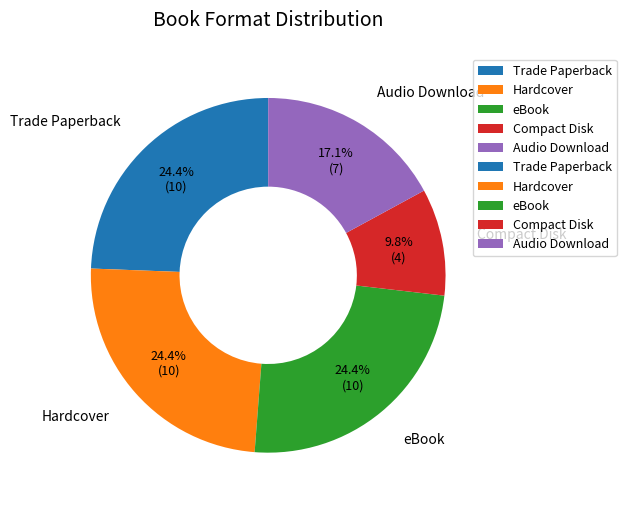

Is it true that eBook is 38% of the pie?

False